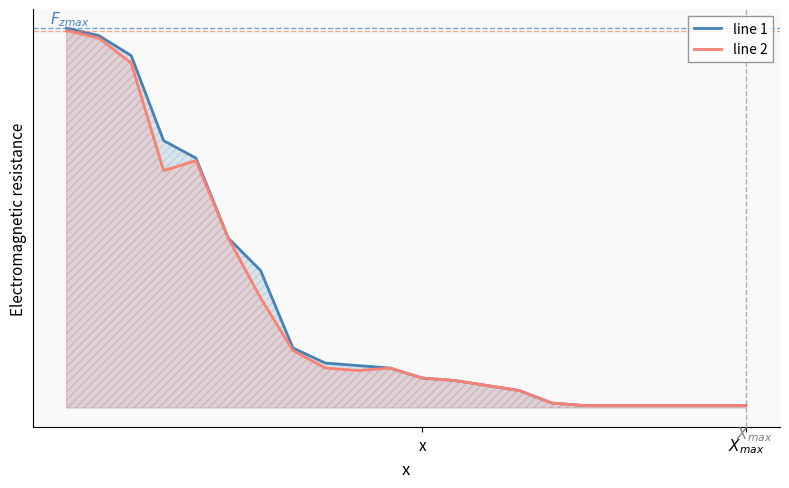

What are all the series names shown in the legend?

line 1, line 2